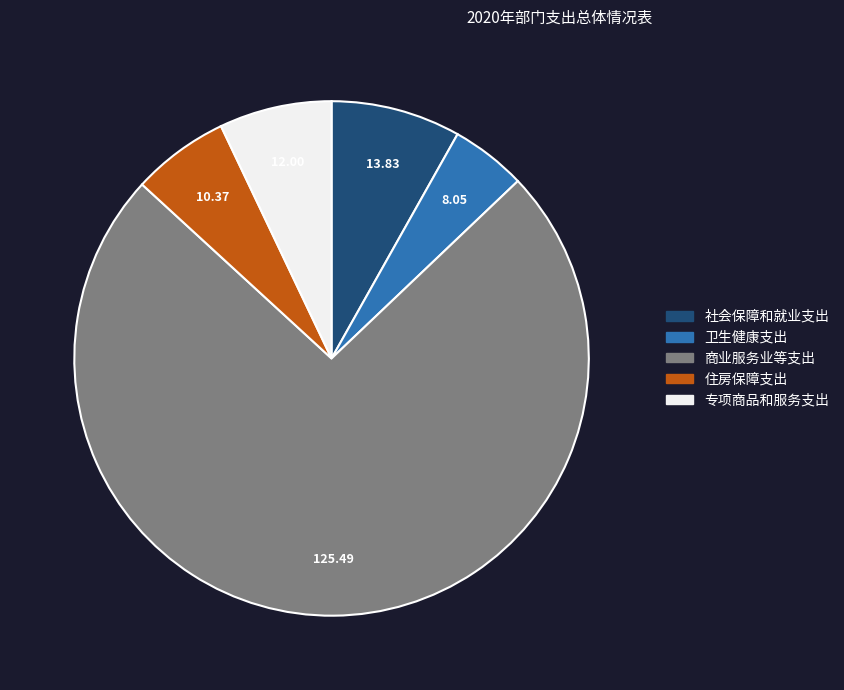

Count the number of slices in the pie.

5